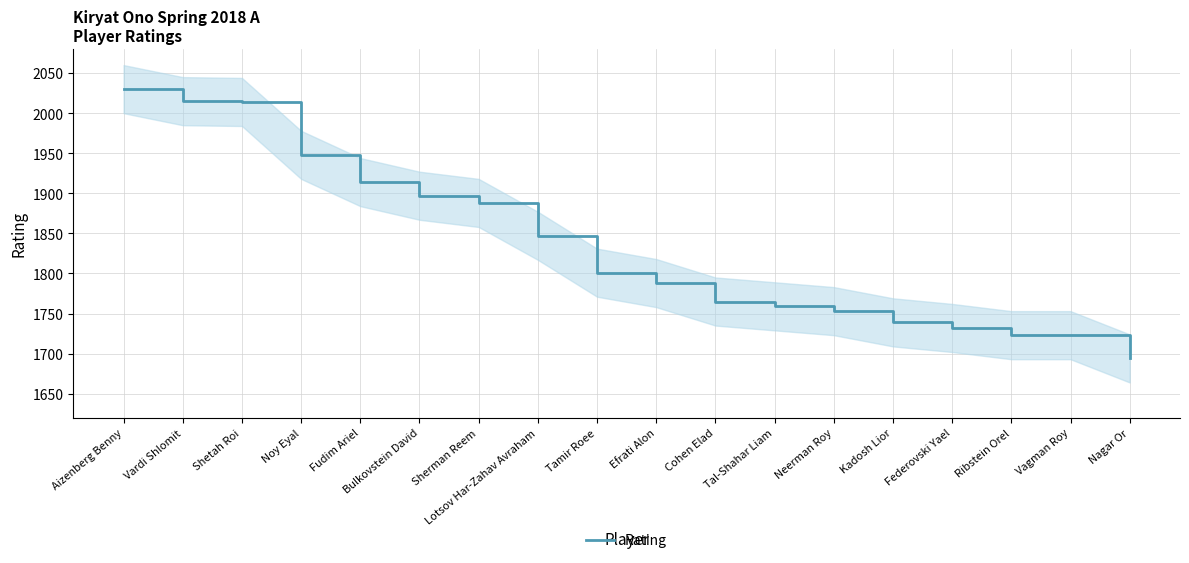

List the labels in order of value, largest first.

Aizenberg Benny, Vardi Shlomit, Shetah Roi, Noy Eyal, Fudim Ariel, Bulkovstein David, Sherman Reem, Lotsov Har-Zahav Avraham, Tamir Roee, Efrati Alon, Cohen Elad, Tal-Shahar Liam, Neerman Roy, Kadosh Lior, Federovski Yael, Ribstein Orel, Vagman Roy, Nagar Or